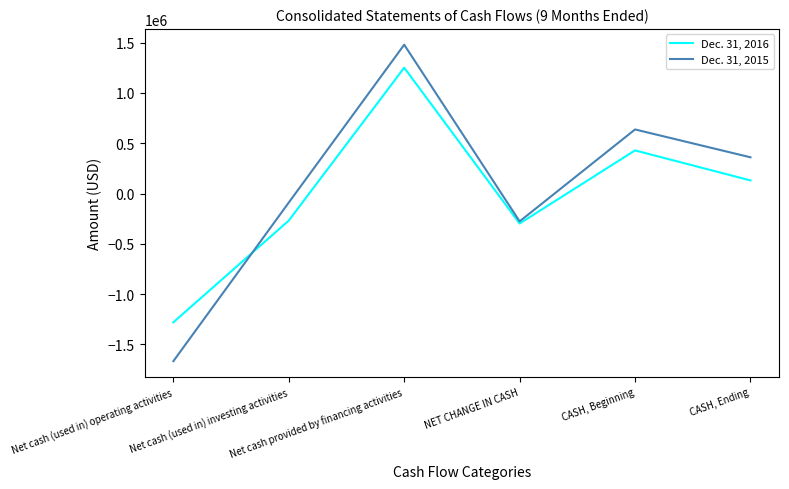

Read the Dec. 31, 2015 value at CASH, Ending.

359791